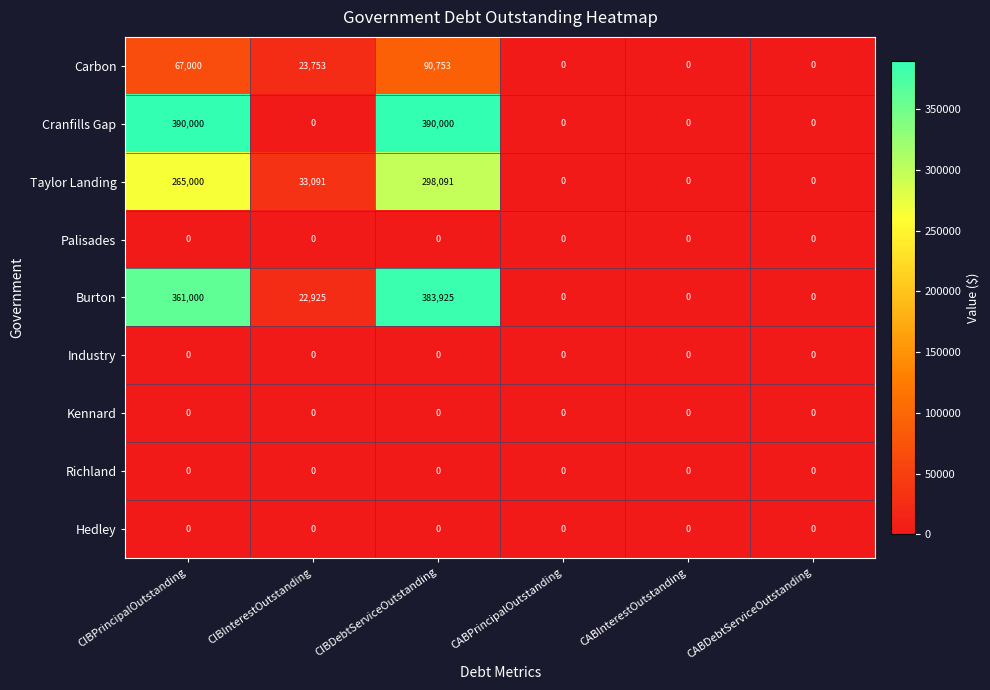

Is it true that Kennard equals 0 at CIBPrincipalOutstanding?

True